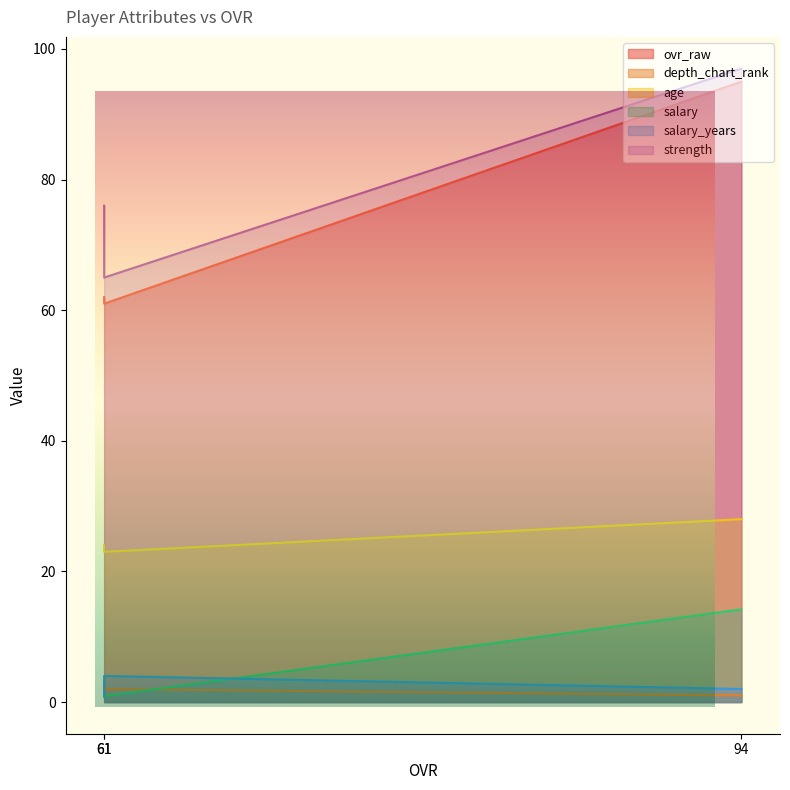

What are all the series names shown in the legend?

ovr_raw, depth_chart_rank, age, salary, salary_years, strength